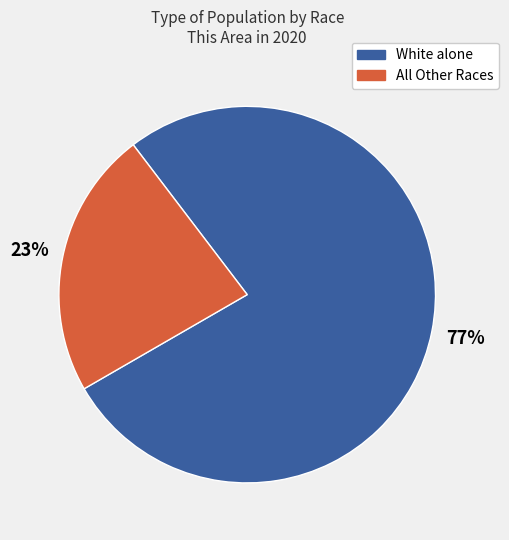

Does any single category account for the majority?

Yes